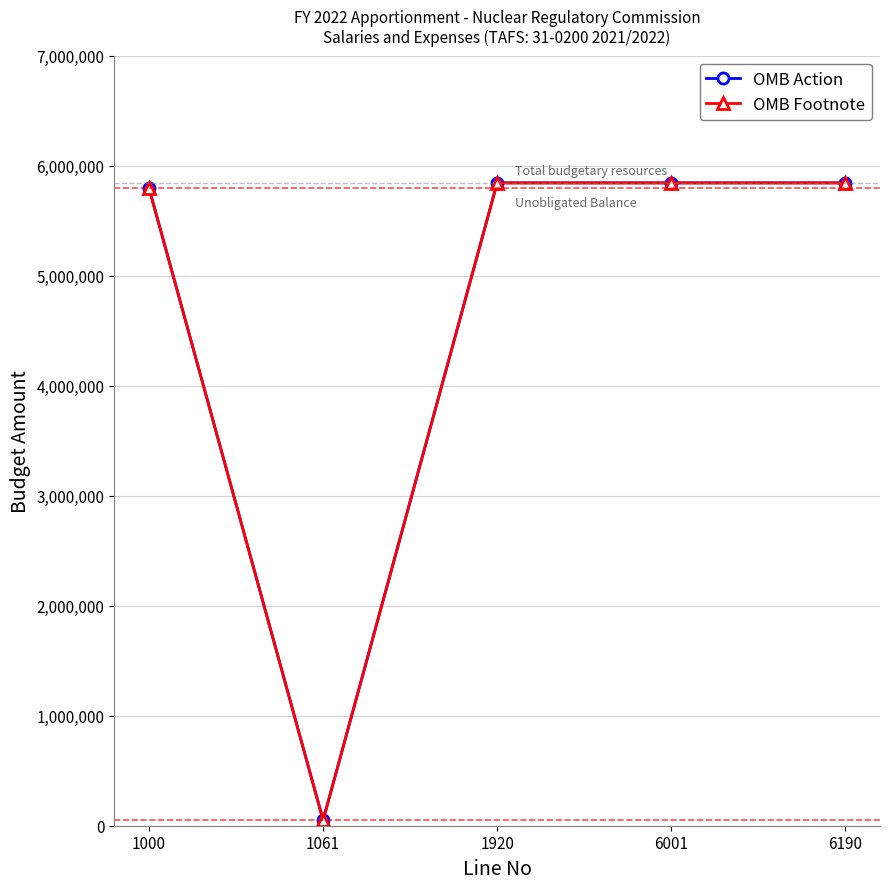

At which label is OMB Footnote closest to 2947054?

1000